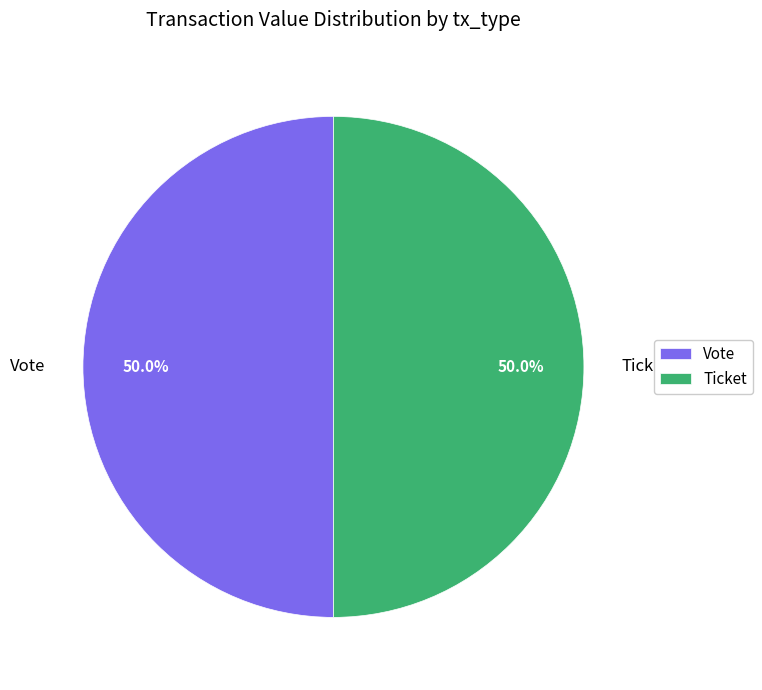

Approximately how many times larger is the value at Ticket compared to Vote?

1.0